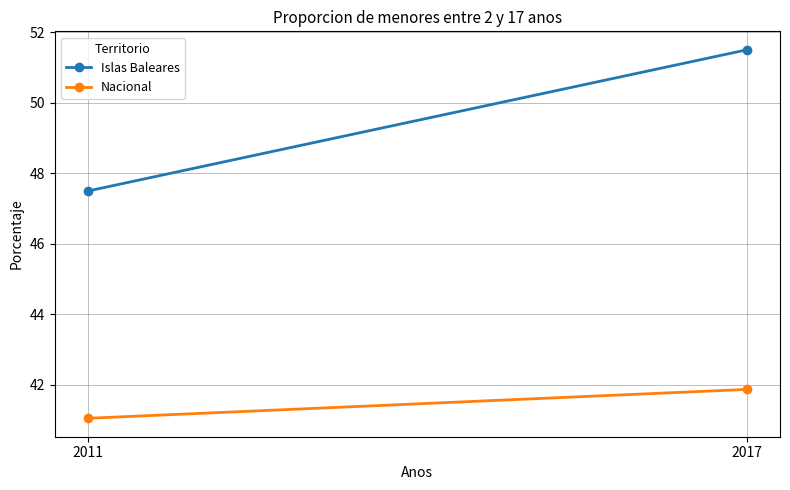

What is the average value of the Islas Baleares series?

49.5